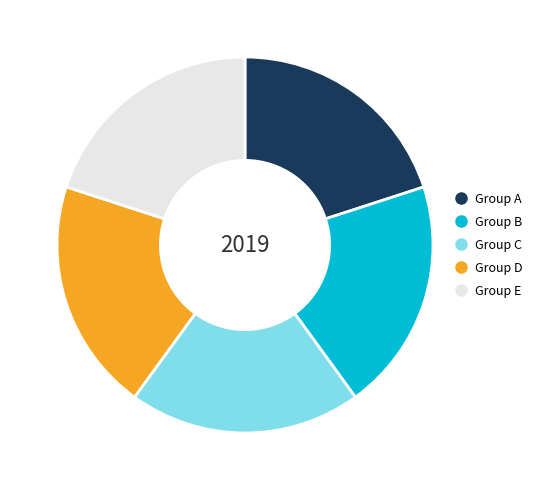

Is there a majority slice in this chart?

No